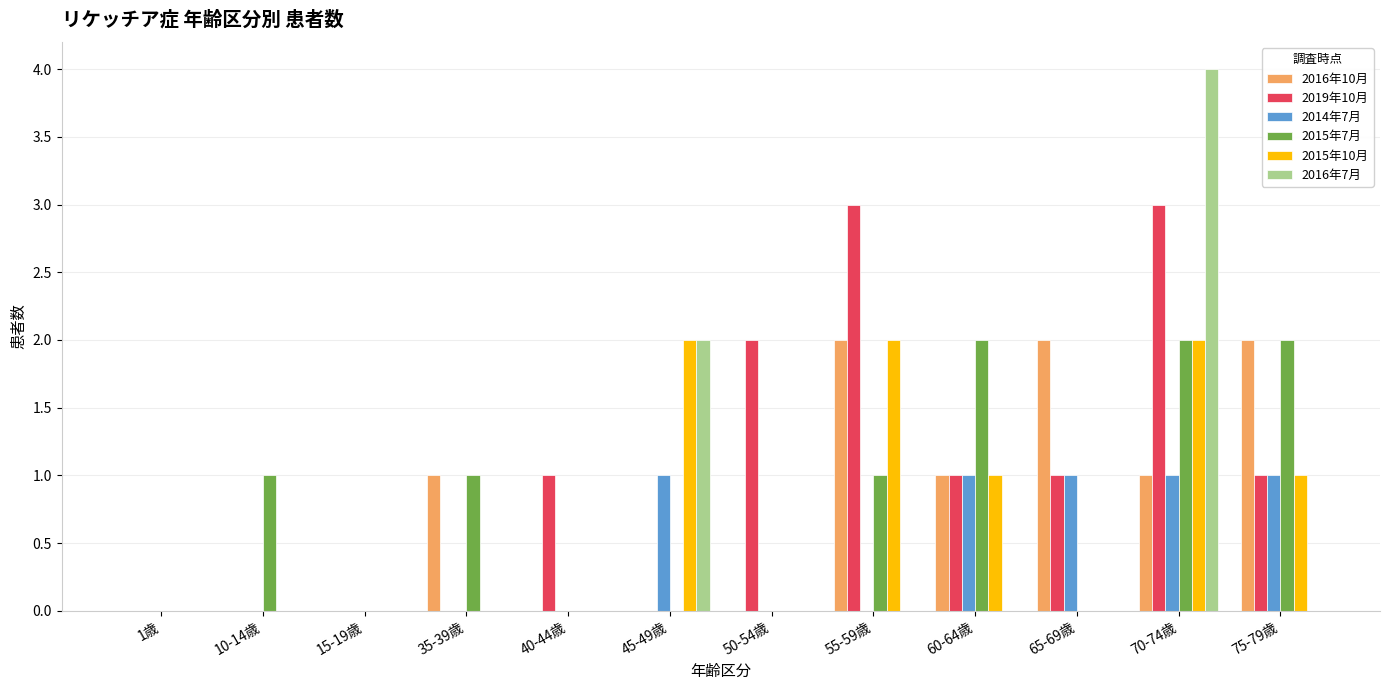

Reading right to left, extract all data points from this chart.

2016年10月: 75-79歳=2	70-74歳=1	65-69歳=2	60-64歳=1	55-59歳=2	50-54歳=0	45-49歳=0	40-44歳=0	35-39歳=1	15-19歳=0	10-14歳=0	1歳=0
2019年10月: 75-79歳=1	70-74歳=3	65-69歳=1	60-64歳=1	55-59歳=3	50-54歳=2	45-49歳=0	40-44歳=1	35-39歳=0	15-19歳=0	10-14歳=0	1歳=0
2014年7月: 75-79歳=1	70-74歳=1	65-69歳=1	60-64歳=1	55-59歳=0	50-54歳=0	45-49歳=1	40-44歳=0	35-39歳=0	15-19歳=0	10-14歳=0	1歳=0
2015年7月: 75-79歳=2	70-74歳=2	65-69歳=0	60-64歳=2	55-59歳=1	50-54歳=0	45-49歳=0	40-44歳=0	35-39歳=1	15-19歳=0	10-14歳=1	1歳=0
2015年10月: 75-79歳=1	70-74歳=2	65-69歳=0	60-64歳=1	55-59歳=2	50-54歳=0	45-49歳=2	40-44歳=0	35-39歳=0	15-19歳=0	10-14歳=0	1歳=0
2016年7月: 75-79歳=0	70-74歳=4	65-69歳=0	60-64歳=0	55-59歳=0	50-54歳=0	45-49歳=2	40-44歳=0	35-39歳=0	15-19歳=0	10-14歳=0	1歳=0